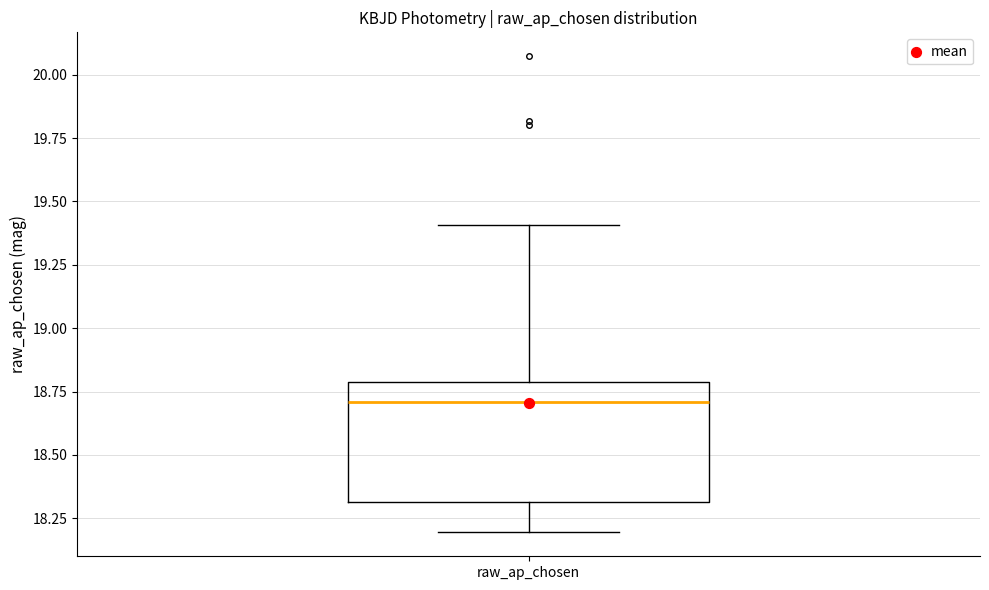

Read this box plot against the y-axis: the position of the median line, the range covered by the box, and the ends of both whiskers. The values are not printed on the chart, so give them approximately, as read against the axis.

median 18.7, box 18.3 to 18.8, whiskers 18.2 to 19.4